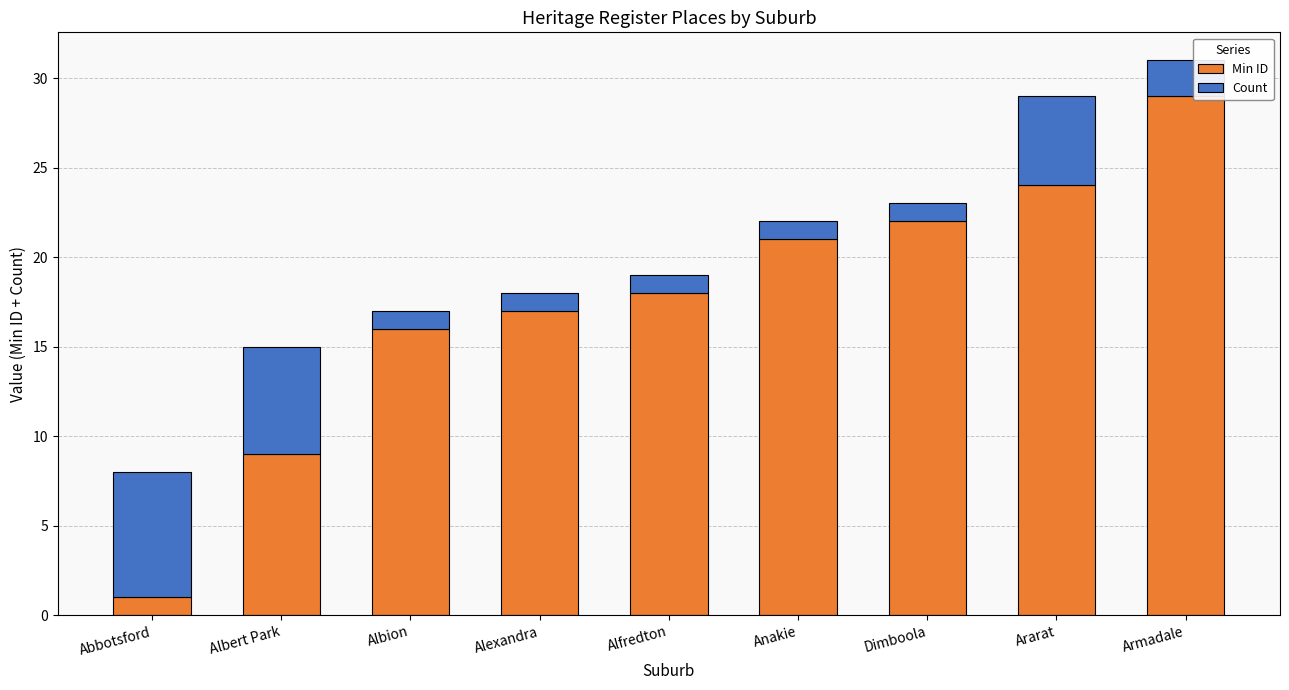

At which label is Min ID closest to 15?

Albion